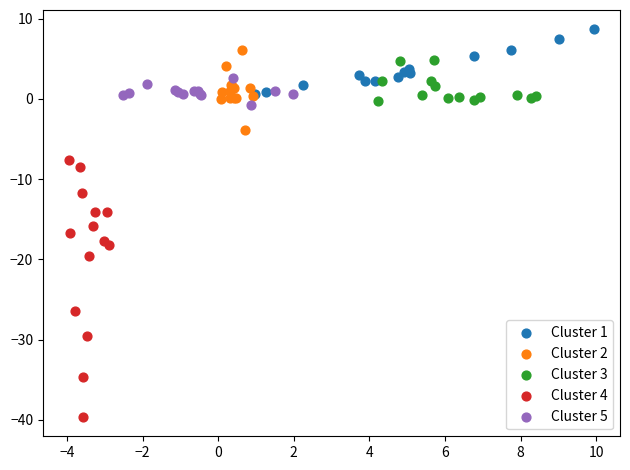

Which series contains the highest Y value?

Cluster 1